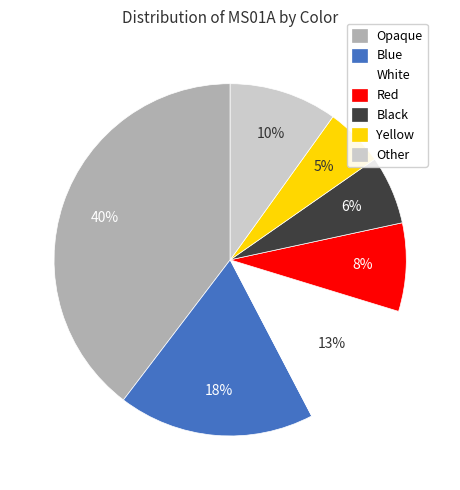

Rank the categories by value from lowest to highest.

Yellow, Black, Red, Other, White, Blue, Opaque